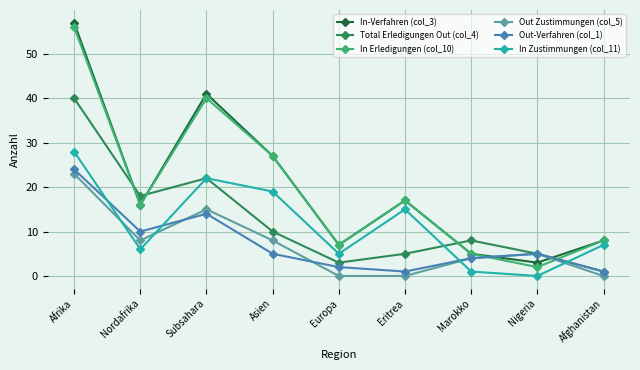

Which series changed the most between Nordafrika and Afghanistan?

Total Erledigungen Out (col_4)